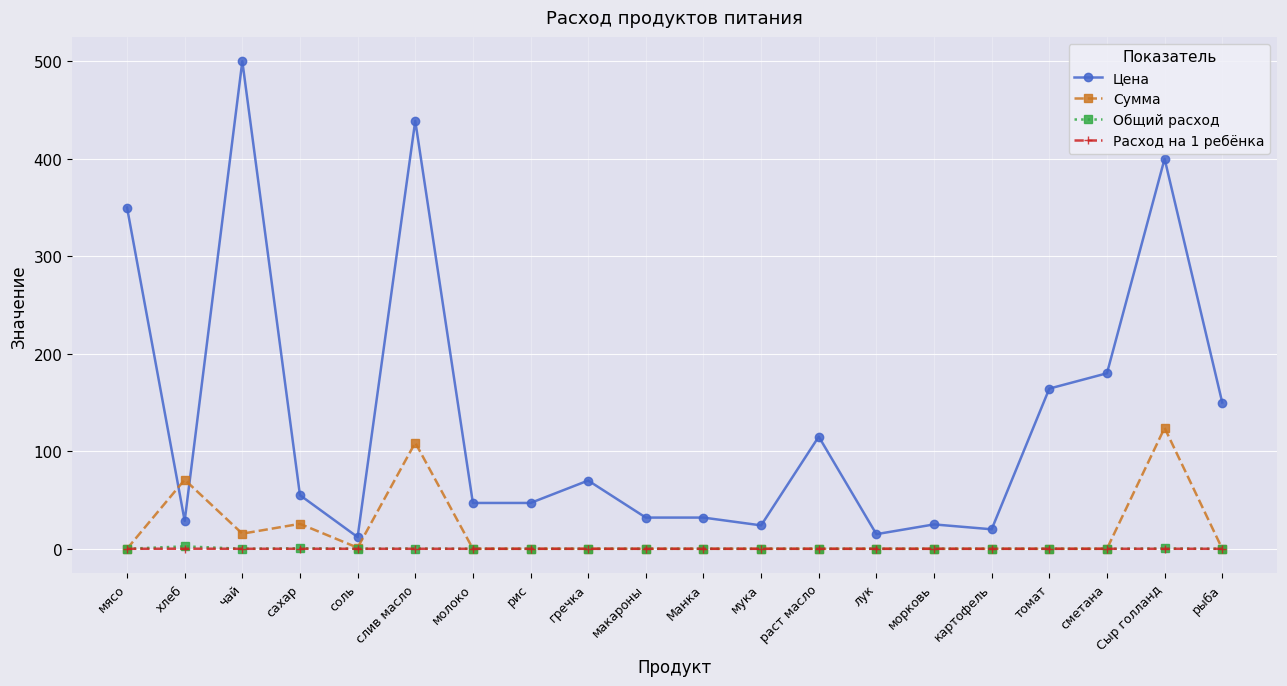

How many data points in Расход на 1 ребёнка are above 0?

6